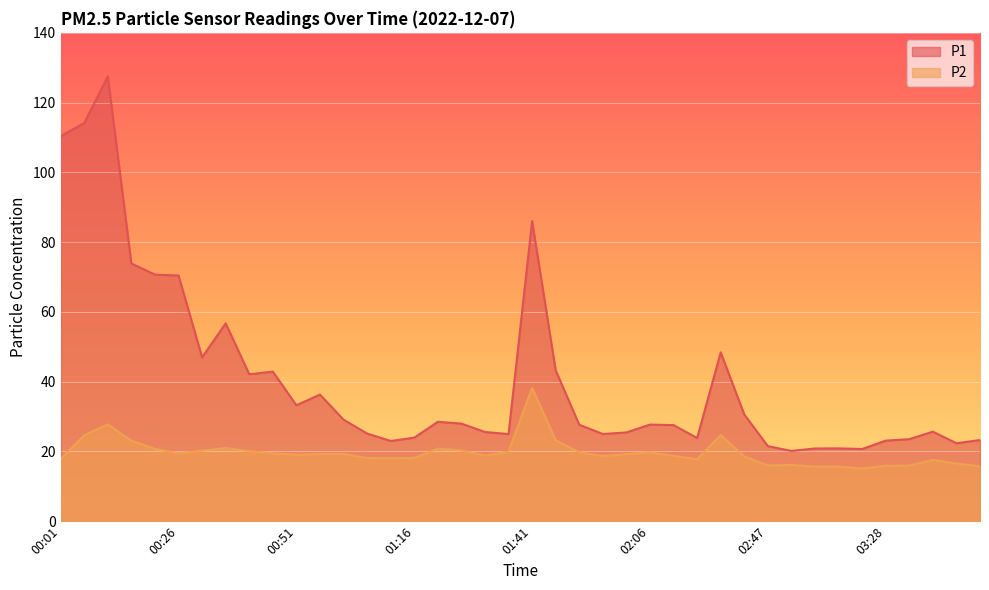

True or false: P2 and P1 intersect in this chart.

False